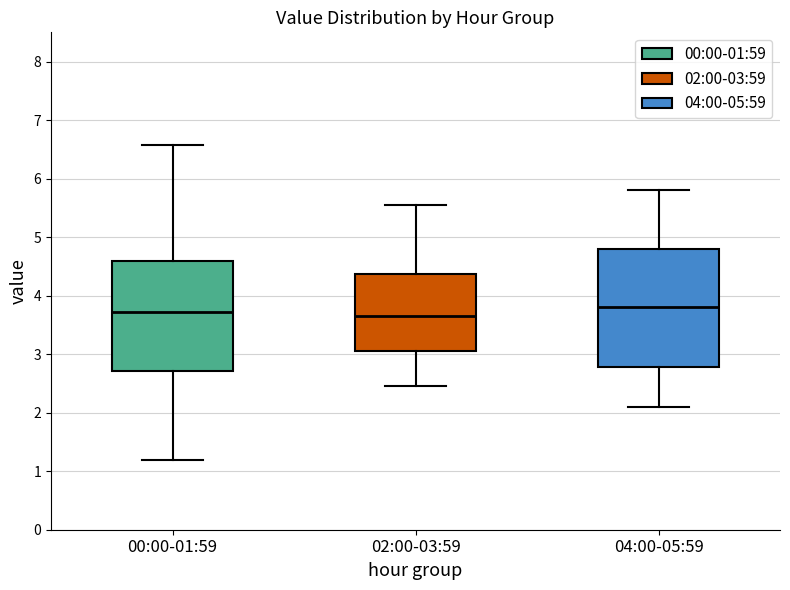

Where is the upper edge of the box for 04:00-05:59 on the y-axis? The values are not printed on the chart, so give them approximately, as read against the axis.

4.8